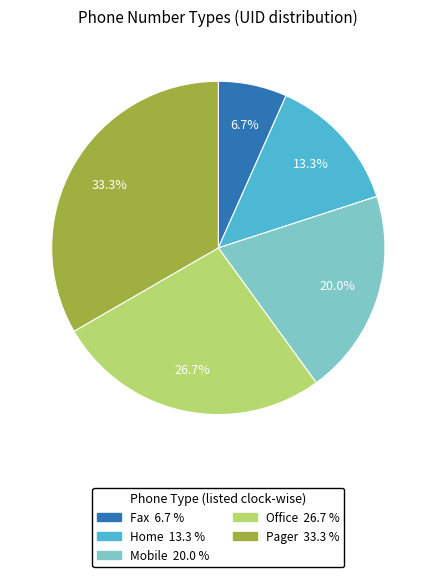

Count the number of slices in the pie.

5